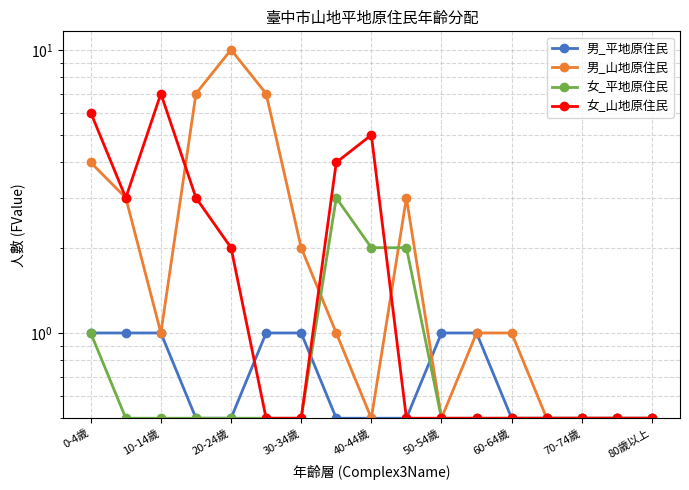

What is the difference between the maximum and second lowest values in the 男_平地原住民 series?

0.5